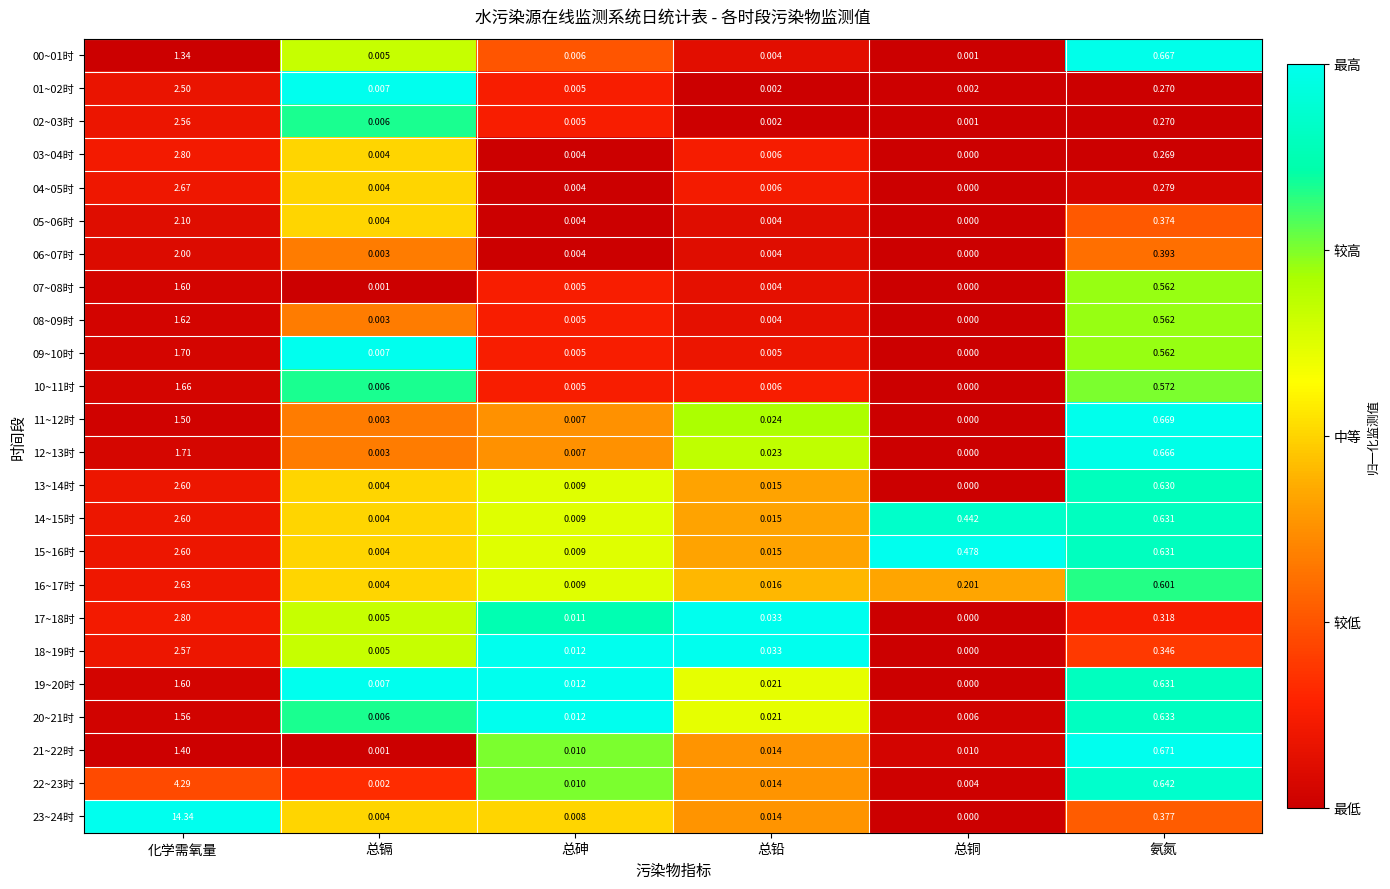

At which category does the chart reach its peak across all series?

化学需氧量